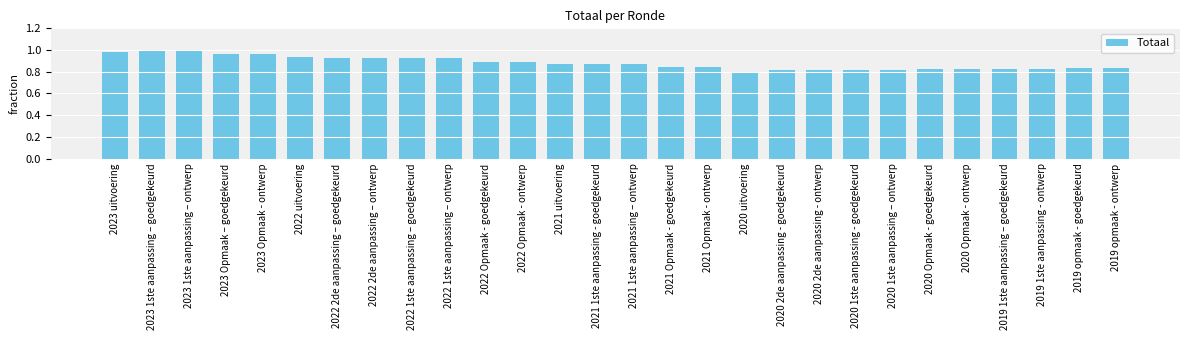

Where is the data nearest to the value 0?

2020 uitvoering